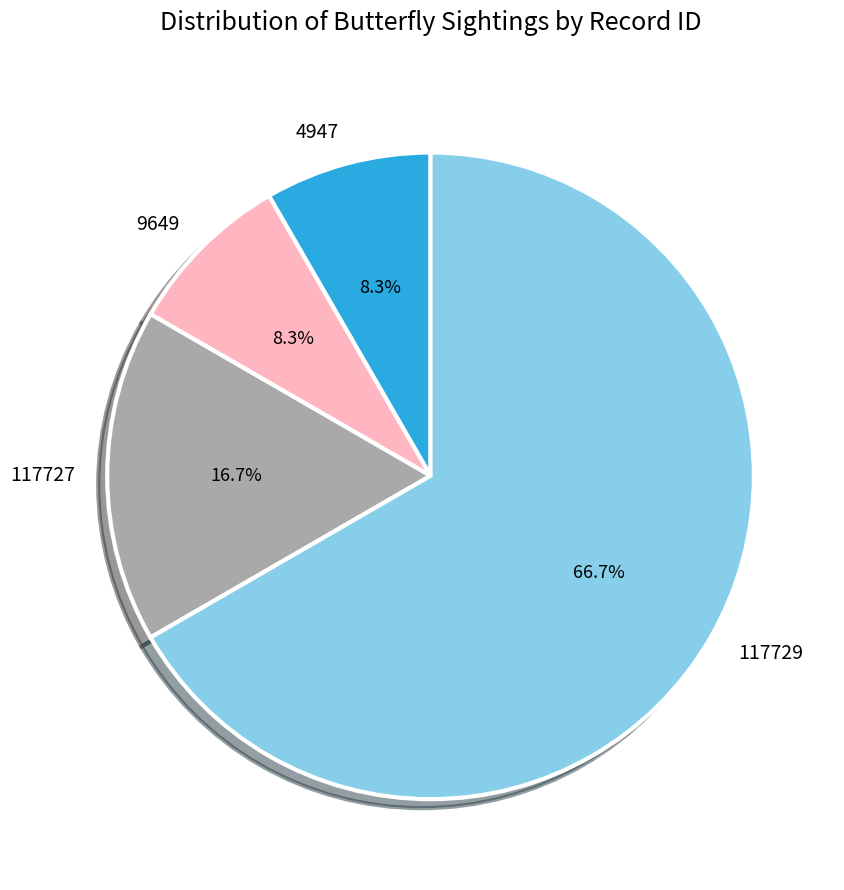

Which category accounts for the majority?

117729